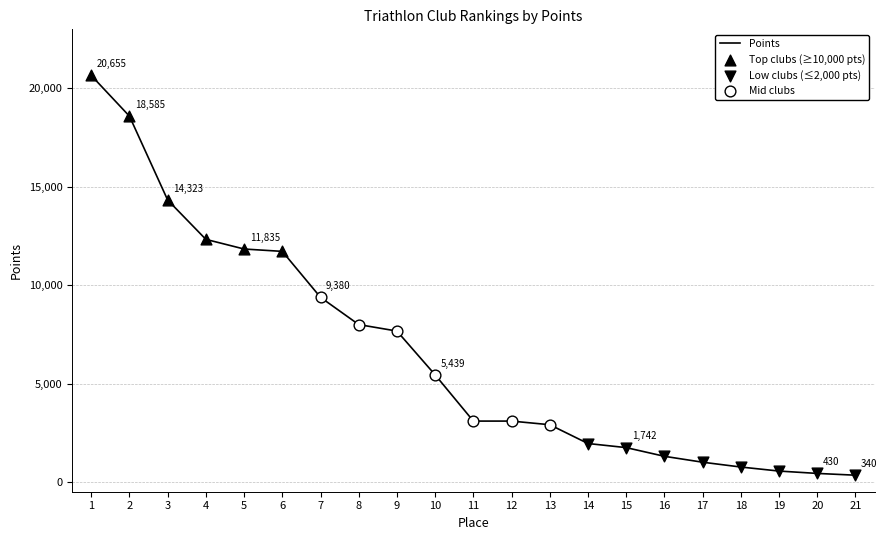

Approximately how many times larger is the value at 5 compared to 18?

15.7